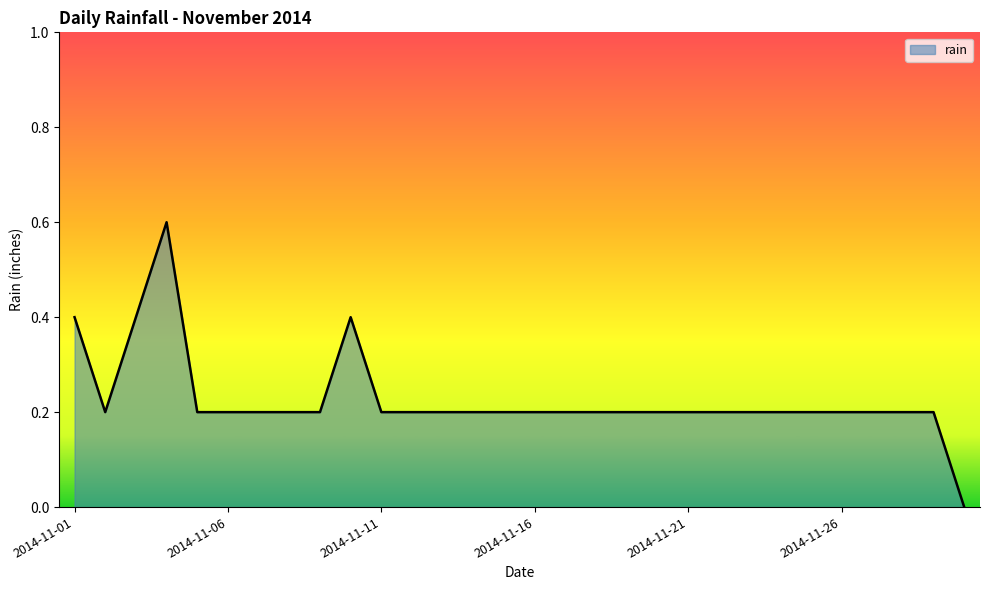

What is the difference between the maximum and minimum values?

0.6